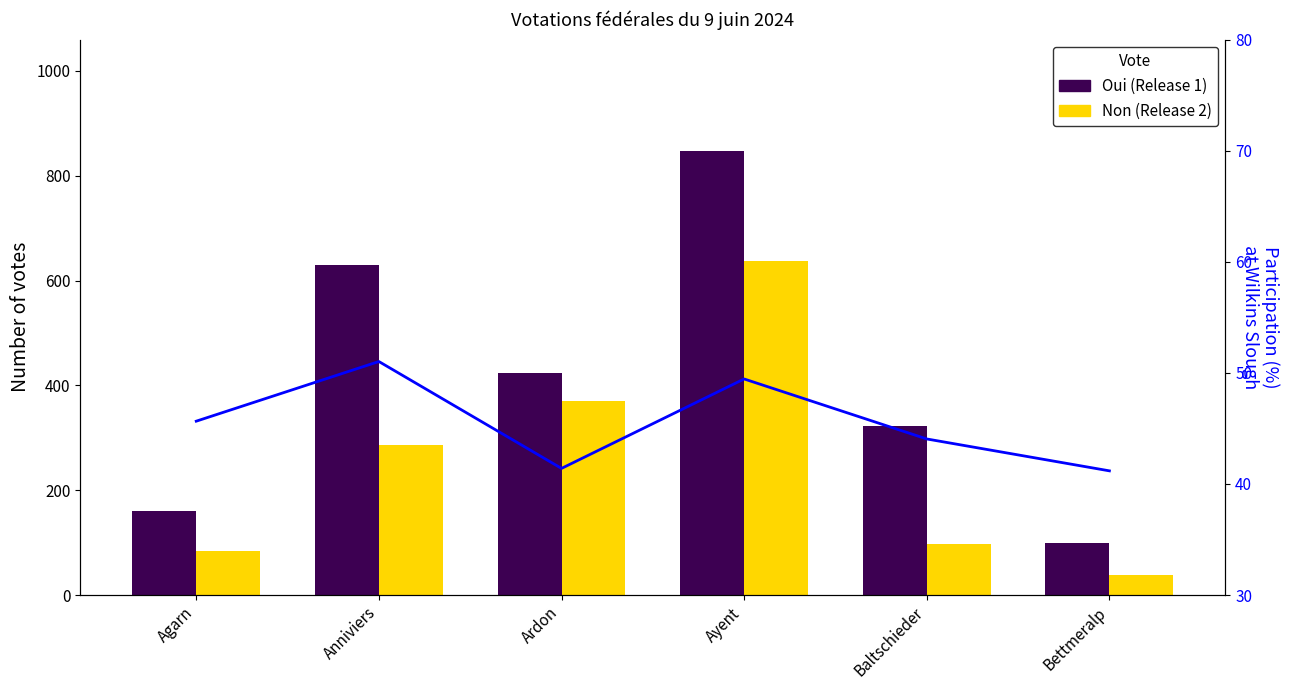

Reading left to right, extract all data points from this chart.

Oui: Agarn=160	Anniviers=629	Ardon=423	Ayent=848	Baltschieder=322	Bettmeralp=100
Non: Agarn=84	Anniviers=286	Ardon=371	Ayent=637	Baltschieder=97	Bettmeralp=38